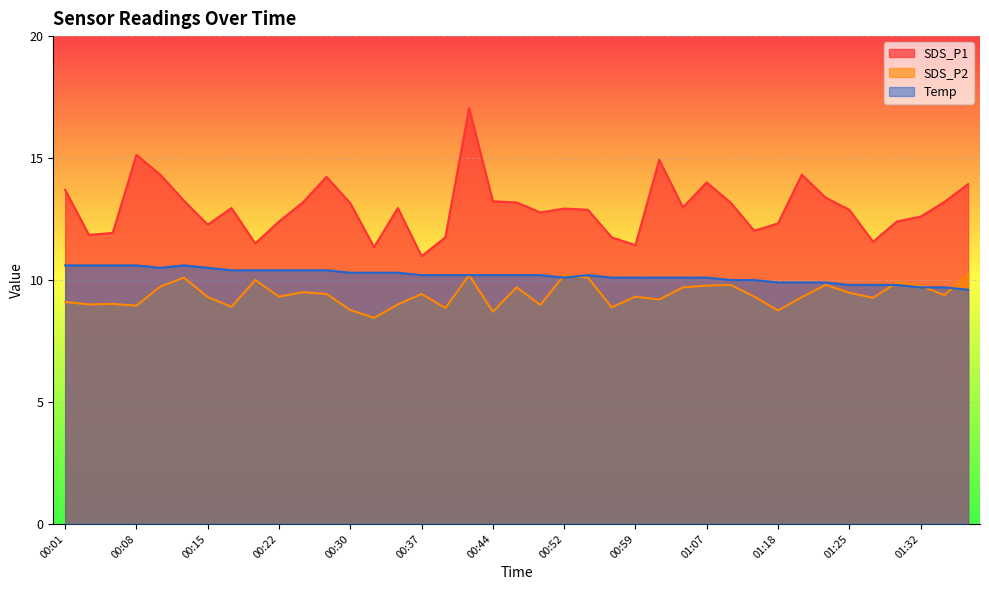

Reading right to left, what are all the values shown in this chart?

SDS_P1: 01:37=13.9	01:35=13.2	01:32=12.6	01:30=12.4	01:27=11.6	01:25=12.9	01:22=13.4	01:20=14.3	01:18=12.3	01:12=12.0	01:10=13.2	01:07=14.0	01:05=13.0	01:02=14.9	00:59=11.4	00:56=11.8	00:54=12.9	00:52=12.9	00:49=12.8	00:47=13.2	00:44=13.2	00:42=17.1	00:39=11.8	00:37=11.0	00:35=12.9	00:32=11.3	00:30=13.2	00:27=14.2	00:25=13.2	00:22=12.4	00:20=11.5	00:18=12.9	00:15=12.3	00:13=13.2	00:10=14.3	00:08=15.1	00:05=11.9	00:03=11.8	00:01=13.7
SDS_P2: 01:37=10.2	01:35=9.4	01:32=9.8	01:30=9.9	01:27=9.3	01:25=9.5	01:22=9.8	01:20=9.3	01:18=8.8	01:12=9.3	01:10=9.8	01:07=9.8	01:05=9.7	01:02=9.2	00:59=9.3	00:56=8.9	00:54=10.1	00:52=10.2	00:49=9.0	00:47=9.7	00:44=8.7	00:42=10.2	00:39=8.8	00:37=9.4	00:35=9.0	00:32=8.4	00:30=8.8	00:27=9.4	00:25=9.5	00:22=9.3	00:20=10.0	00:18=8.9	00:15=9.3	00:13=10.1	00:10=9.7	00:08=8.9	00:05=9.0	00:03=9.0	00:01=9.1
Temp: 01:37=9.6	01:35=9.7	01:32=9.7	01:30=9.8	01:27=9.8	01:25=9.8	01:22=9.9	01:20=9.9	01:18=9.9	01:12=10.0	01:10=10.0	01:07=10.1	01:05=10.1	01:02=10.1	00:59=10.1	00:56=10.1	00:54=10.2	00:52=10.1	00:49=10.2	00:47=10.2	00:44=10.2	00:42=10.2	00:39=10.2	00:37=10.2	00:35=10.3	00:32=10.3	00:30=10.3	00:27=10.4	00:25=10.4	00:22=10.4	00:20=10.4	00:18=10.4	00:15=10.5	00:13=10.6	00:10=10.5	00:08=10.6	00:05=10.6	00:03=10.6	00:01=10.6